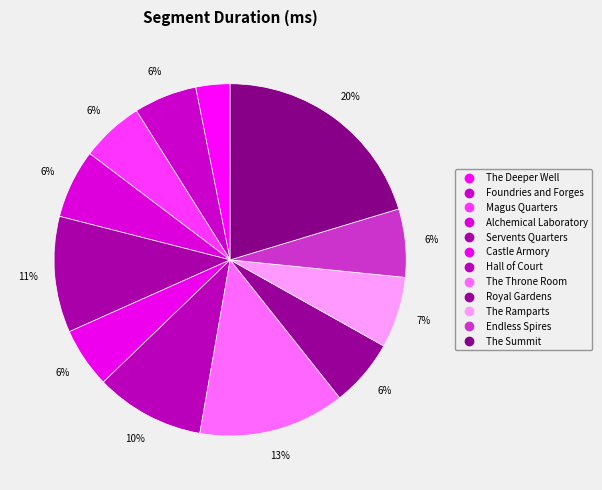

Do Servents Quarters and Alchemical Laboratory together represent more than half of the pie?

No